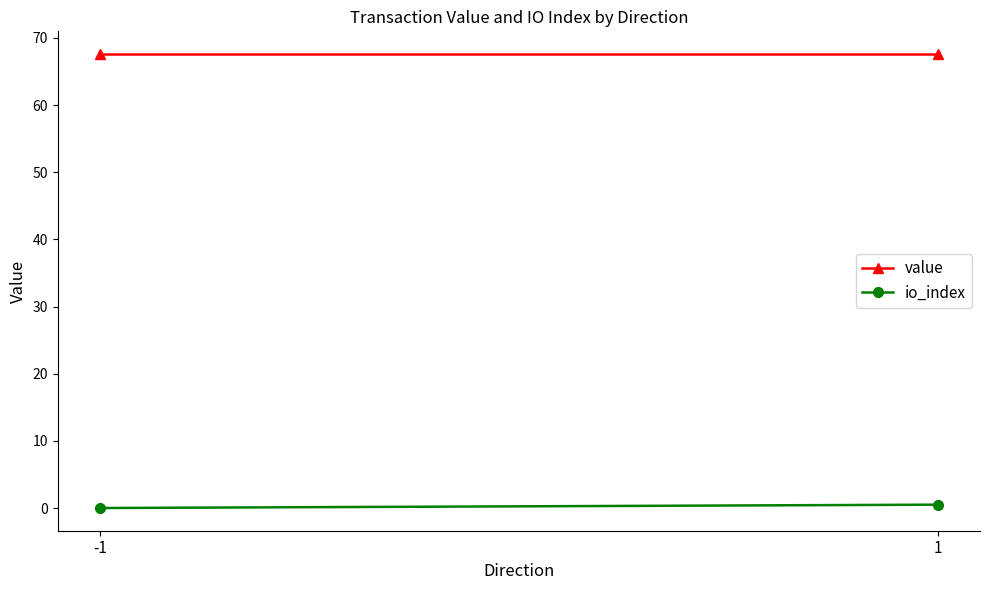

Is the value of value at 1 greater than the value of io_index at -1?

Yes